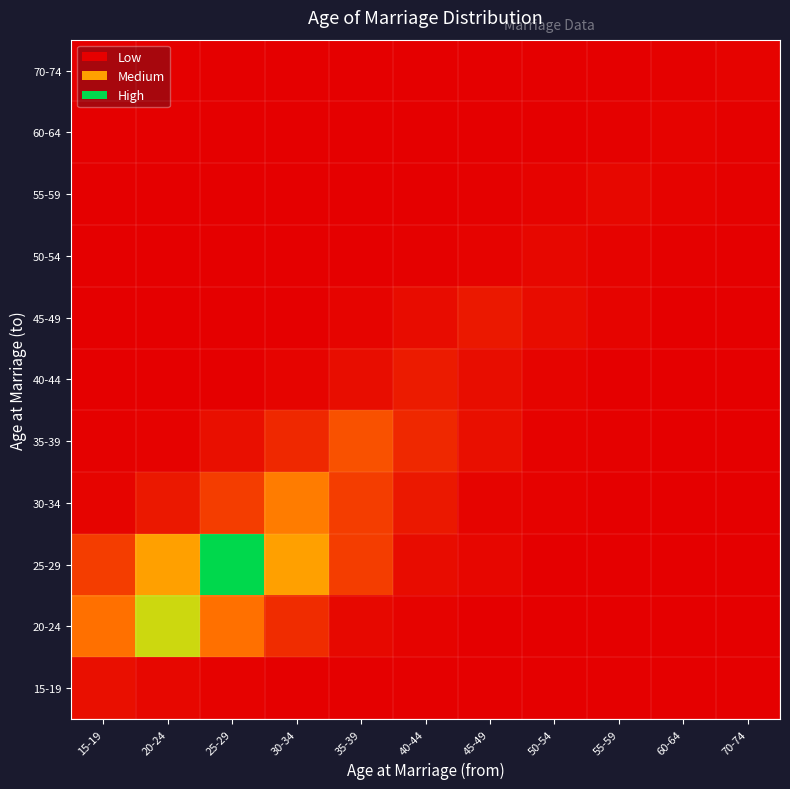

At which category does the chart reach its minimum across all series?

40-44